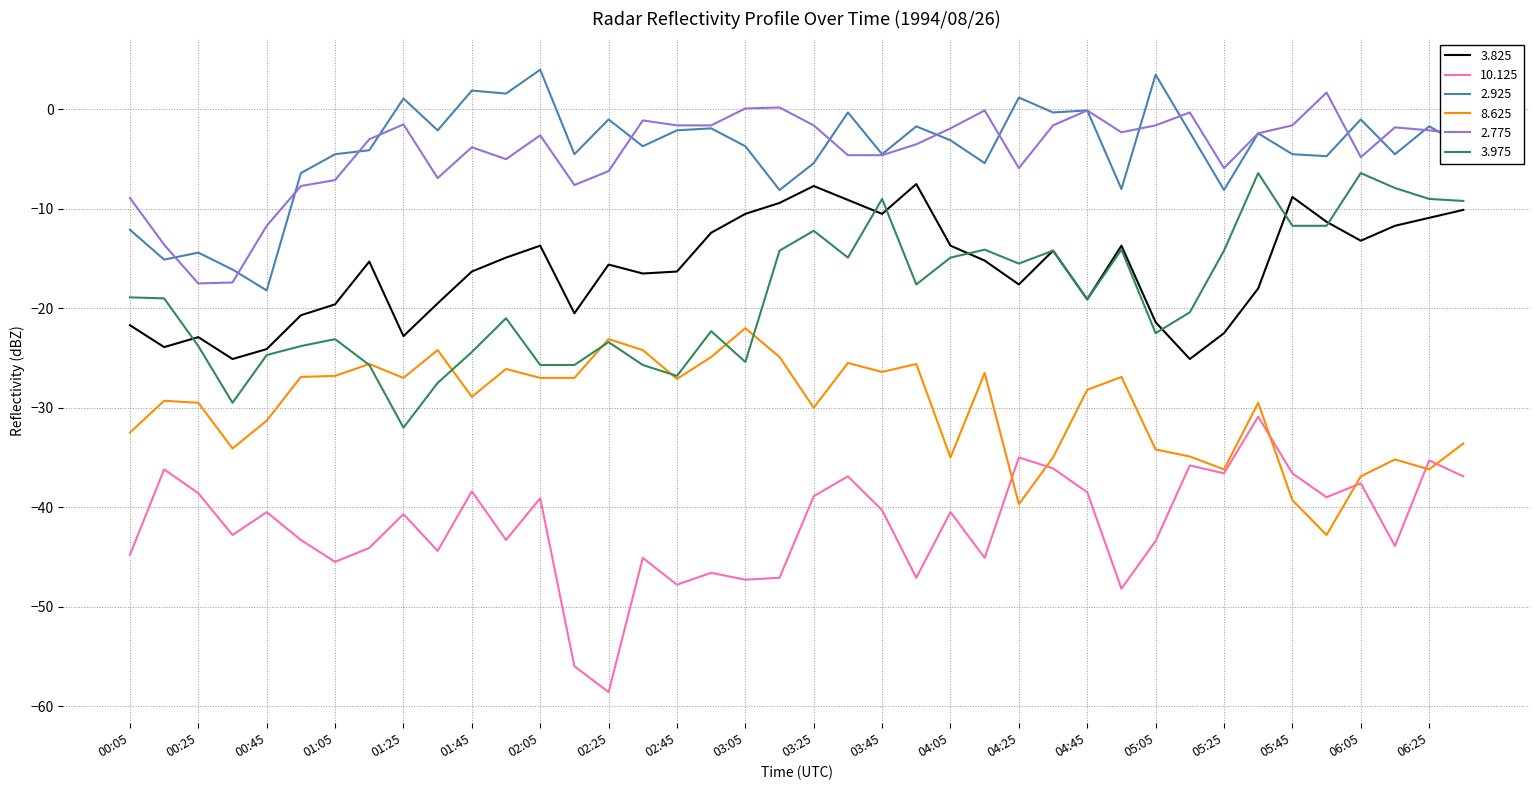

True or false: 8.625 and 10.125 intersect in this chart.

True